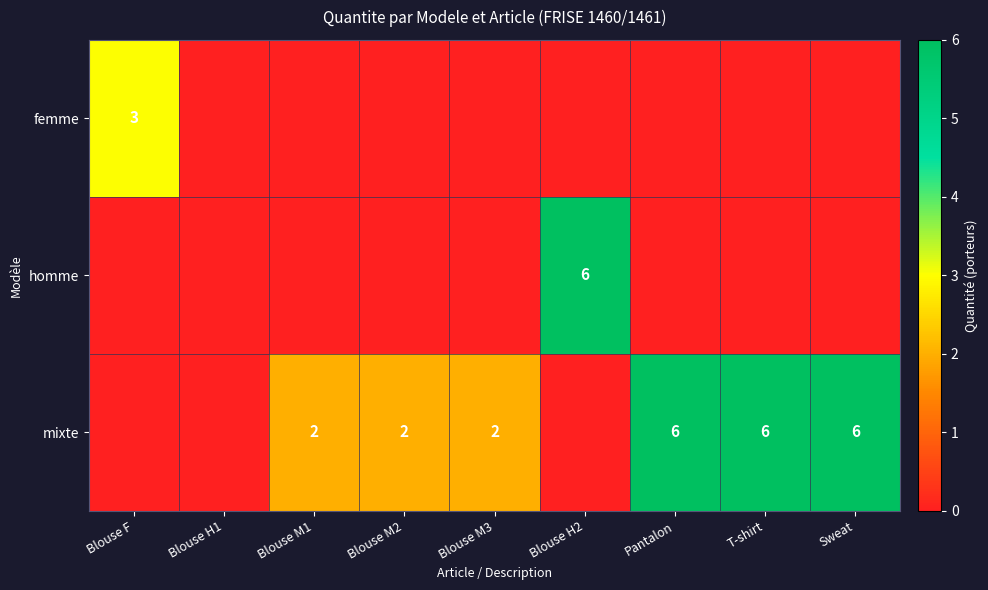

Is it true that mixte equals 3 at Blouse M2?

False